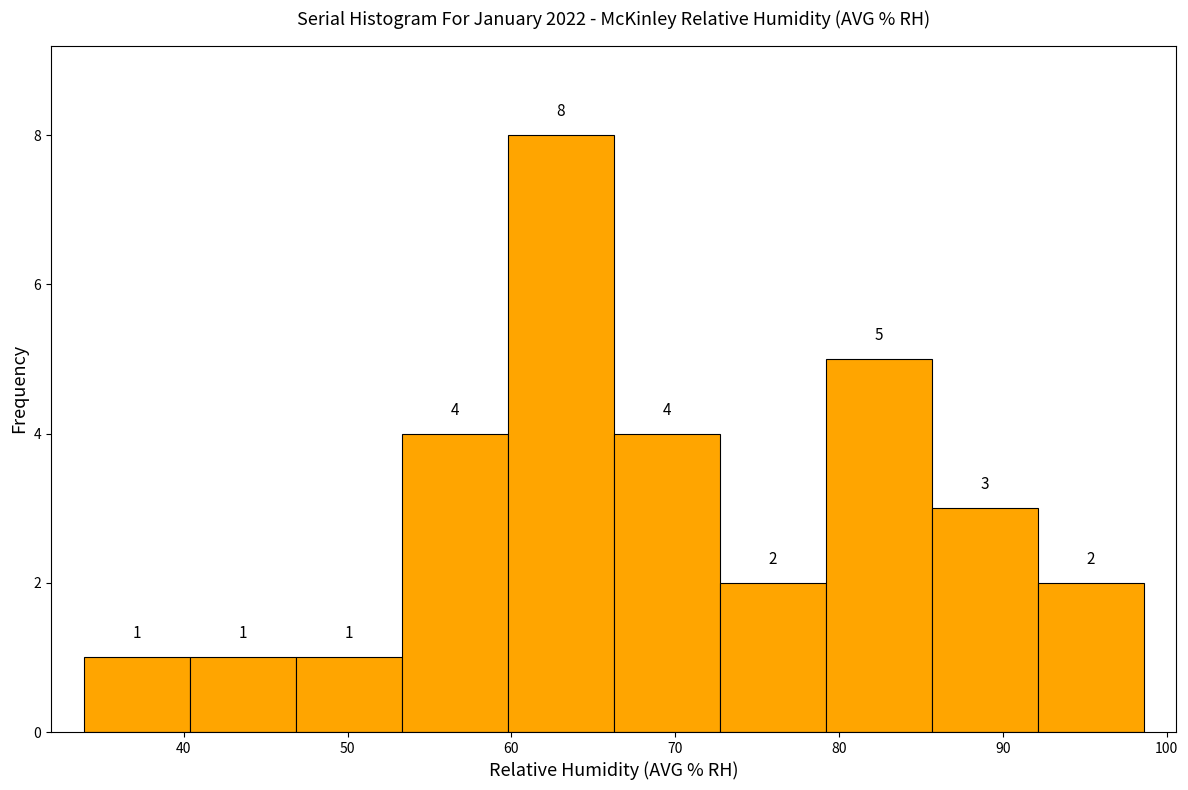

What is the height of the bar covering 92 to 99 on the x-axis? The bar edges are not printed on the chart, so give them approximately, as read against the axis.

2